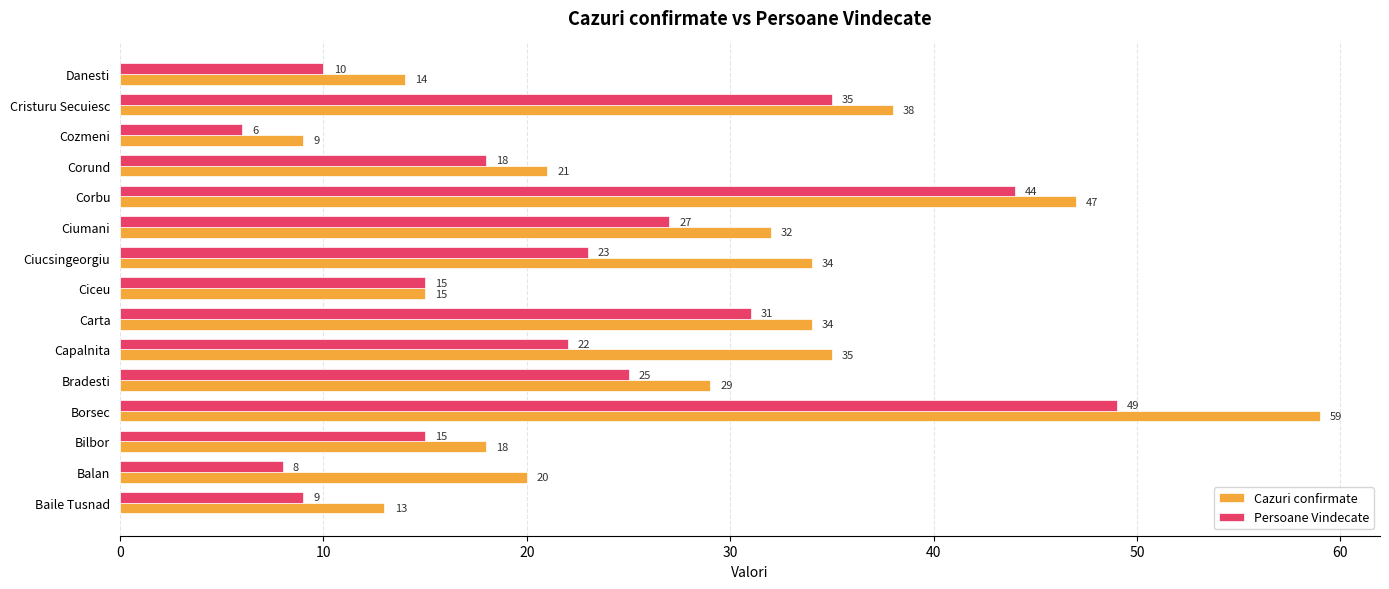

Between Bilbor and Ciumani, which series saw the biggest shift?

Cazuri confirmate